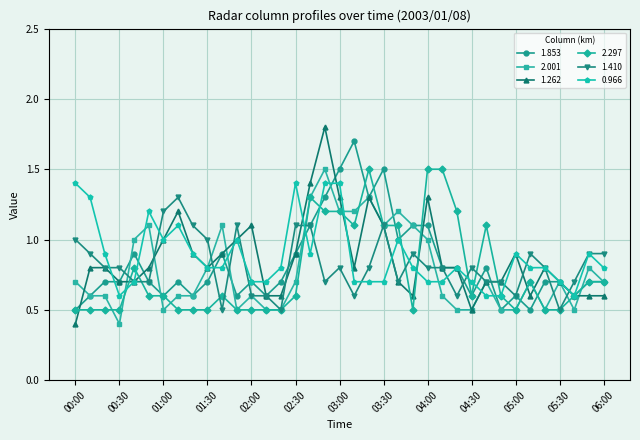

What is the maximum value shown in the chart?

1.8